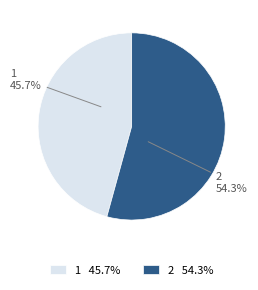

Rank the categories by value from lowest to highest.

1, 2